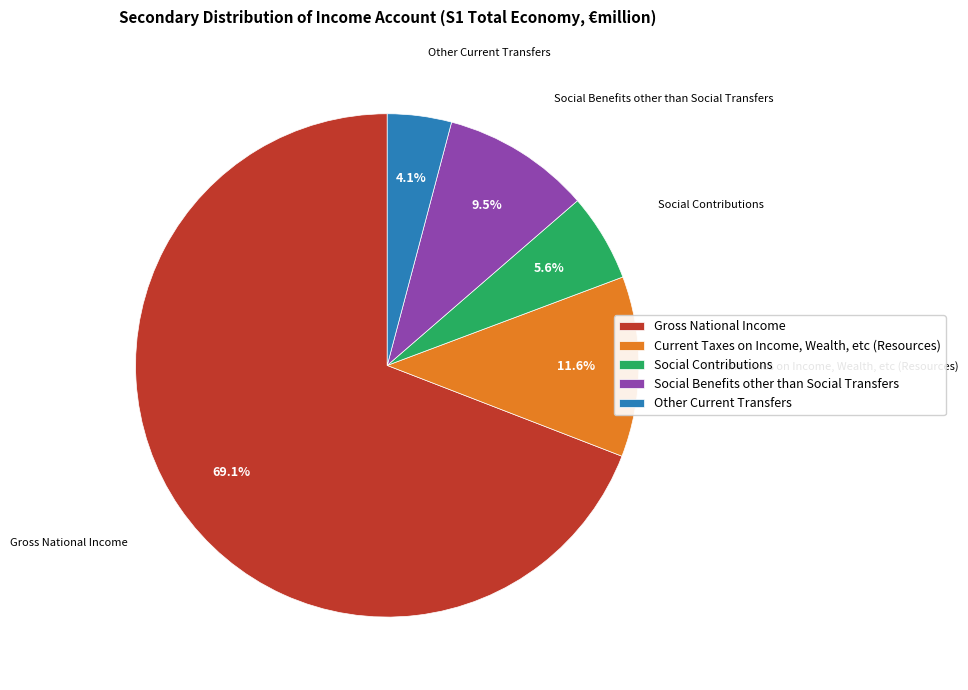

Which category has the biggest portion of the pie?

Gross National Income